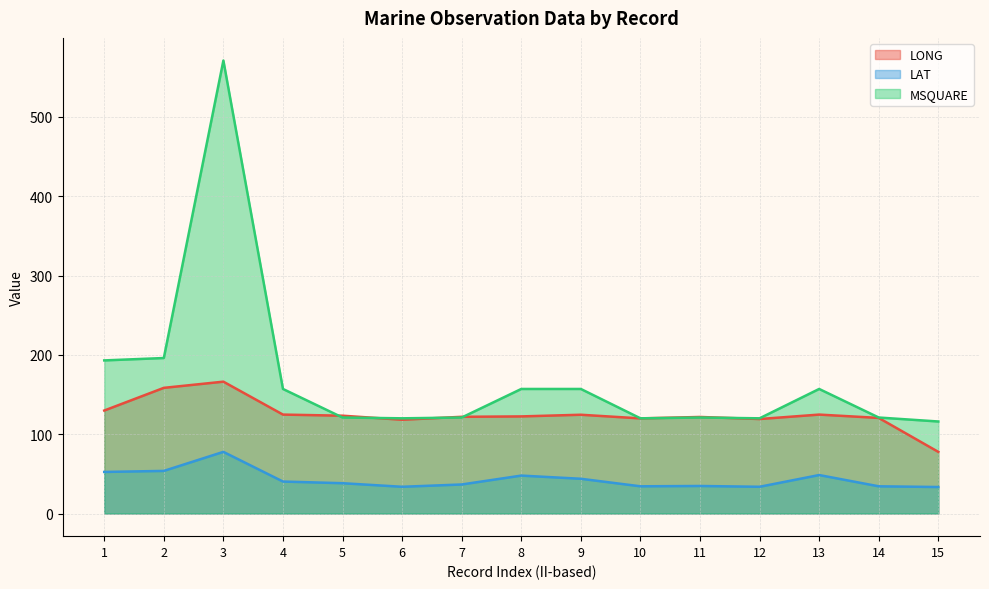

What is the difference between the LAT values at 6 and 15?

0.3